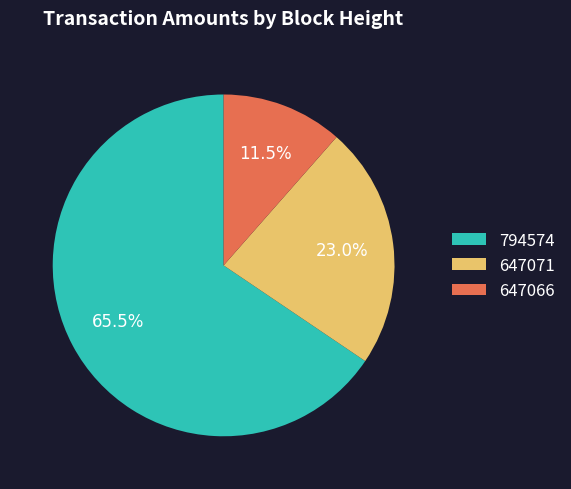

What percentage is the 647071 slice, to the nearest percent?

23%